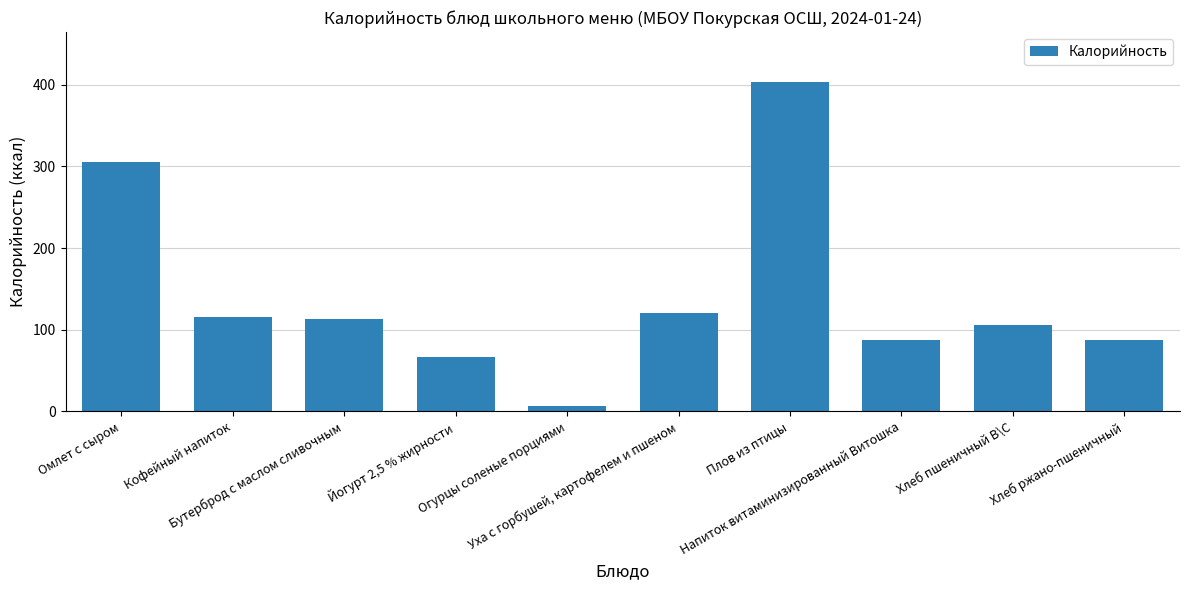

Where does the data first go above 113?

Омлет с сыром